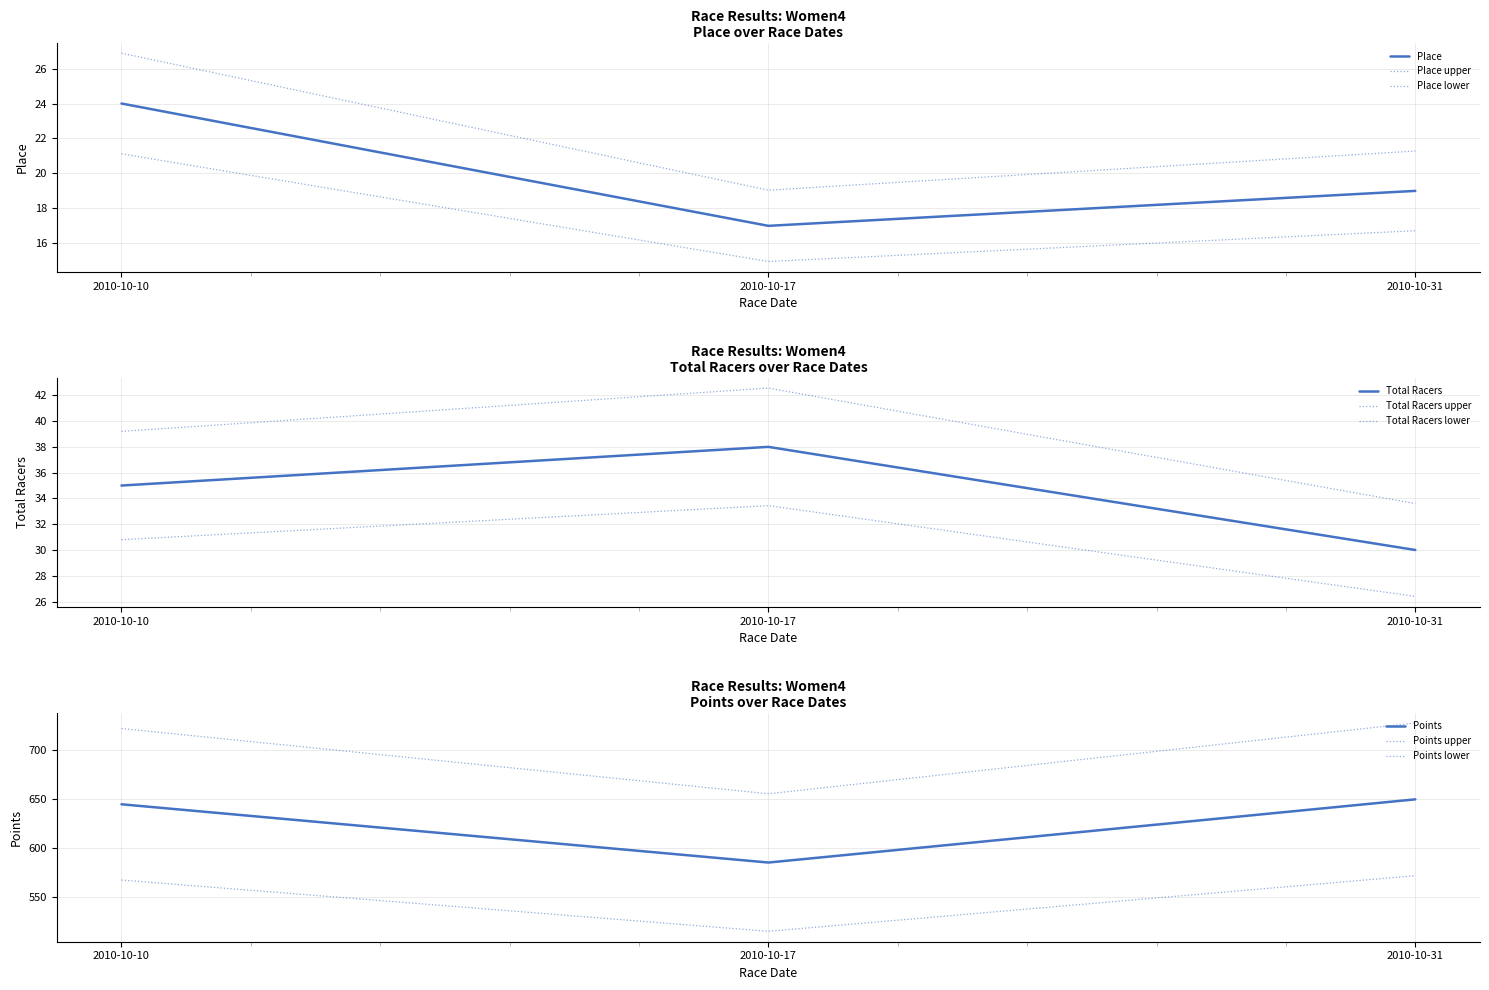

Which has a higher value, 2010-10-31 or 2010-10-17?

2010-10-31